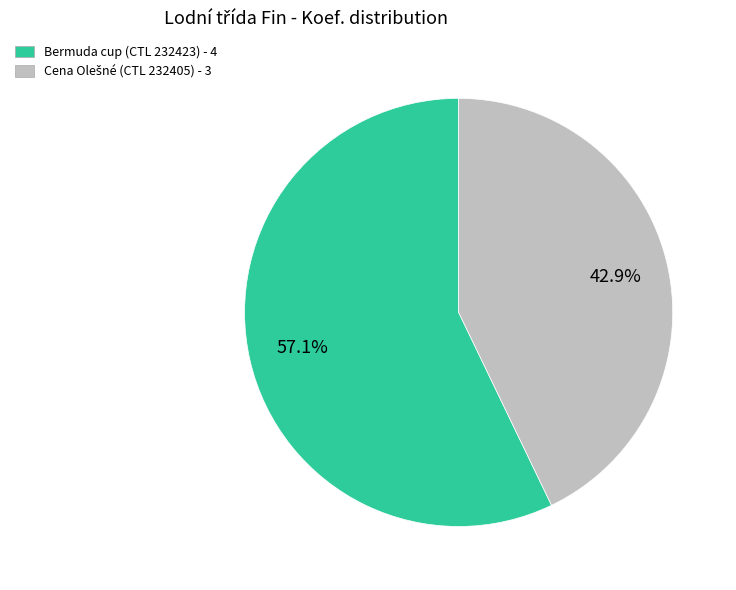

Does any single category account for the majority?

Yes